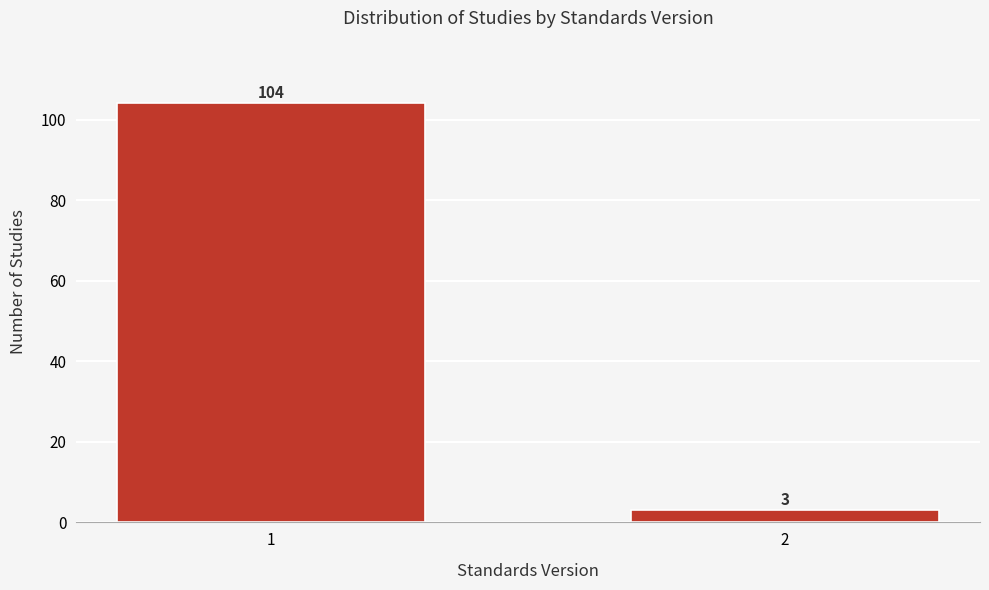

Reading left to right, list all the values displayed in this chart.

104	3